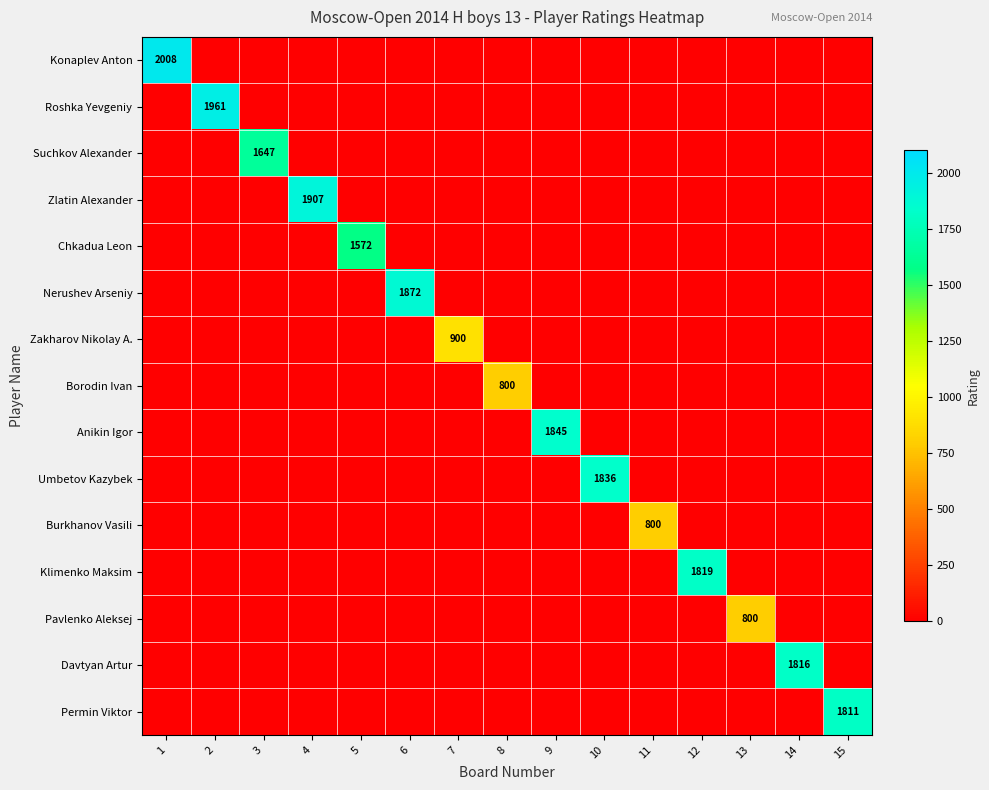

What is the difference between the maximum and minimum values in the Chkadua Leon series?

1572